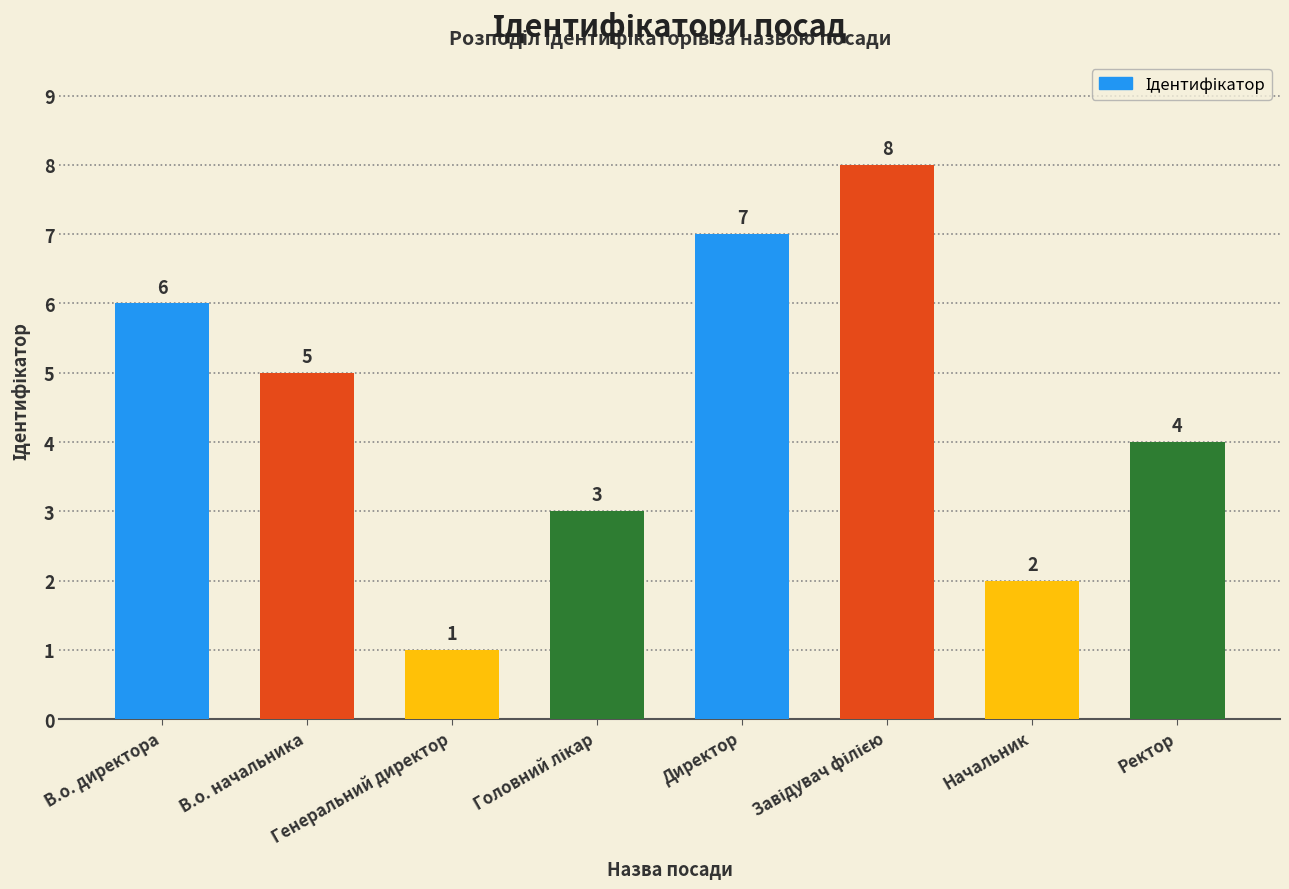

Are the bars horizontal?

No